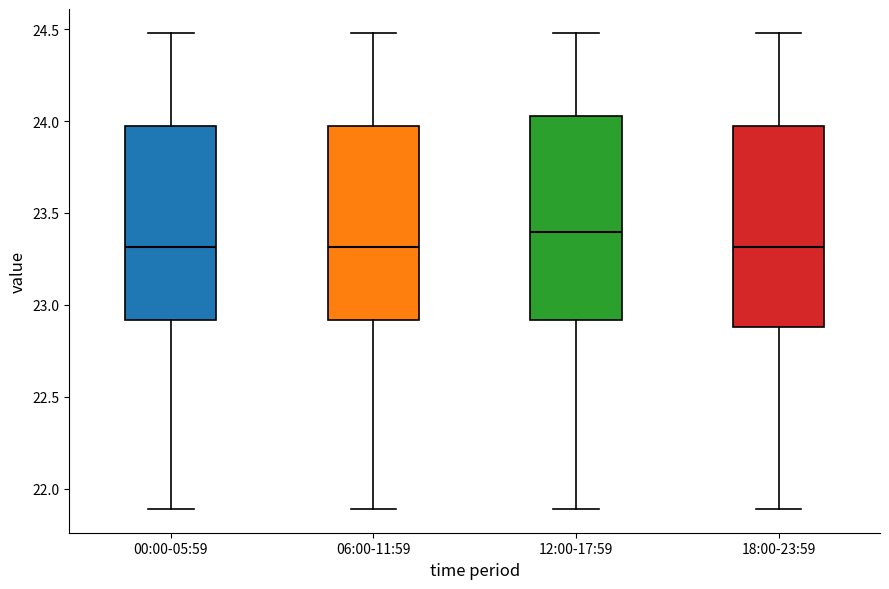

Where is the lower edge of the box for 06:00-11:59 on the y-axis? The values are not printed on the chart, so give them approximately, as read against the axis.

22.90